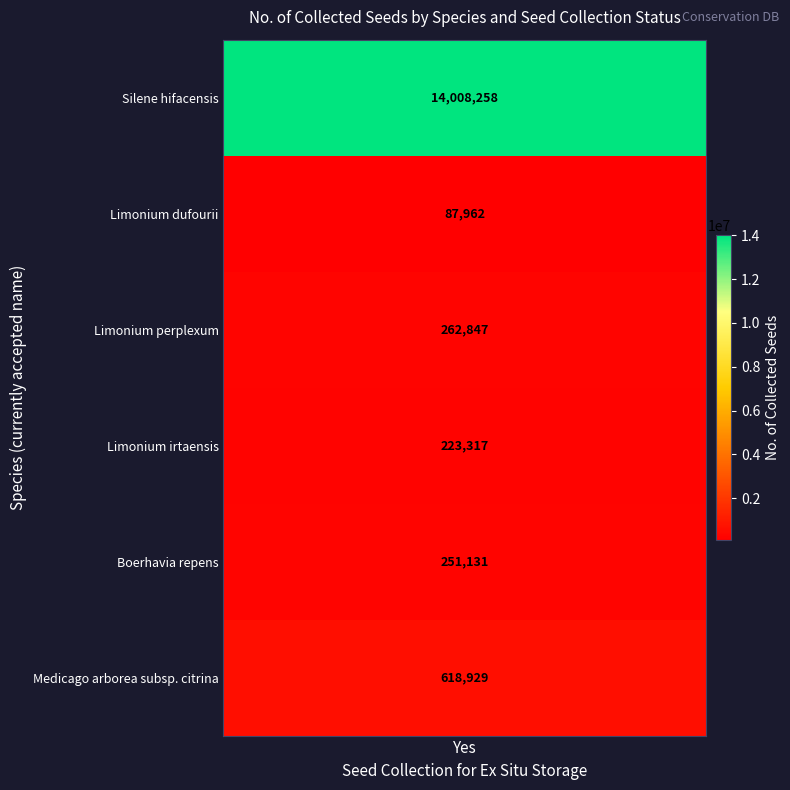

How many values are below 262847?

3